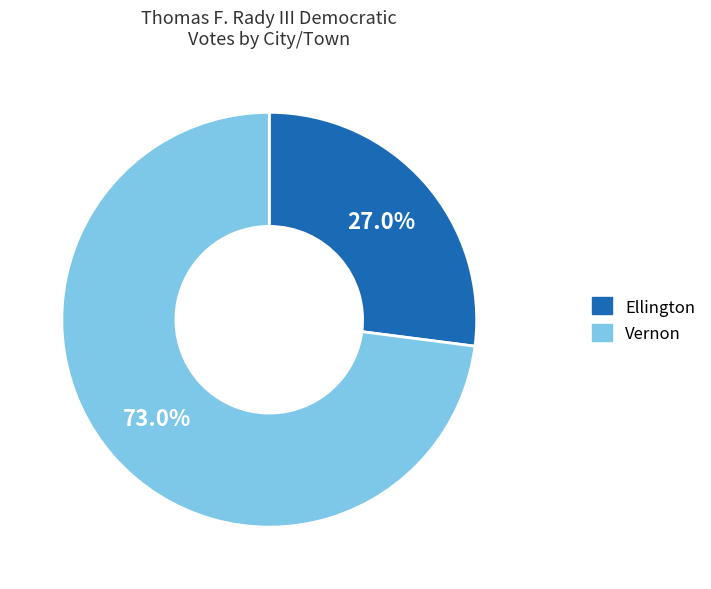

Is it true that Vernon is 61% of the pie?

False